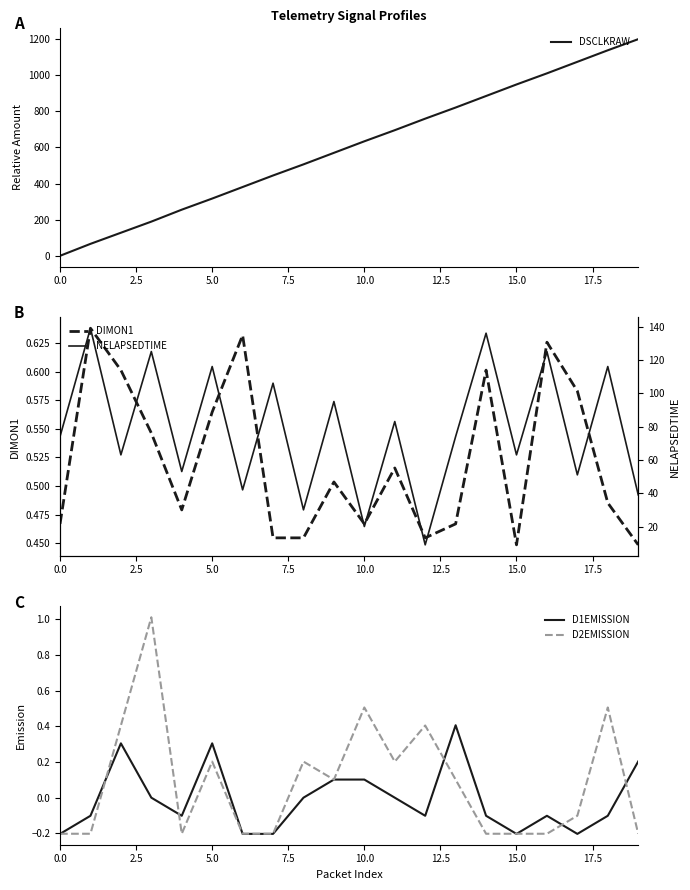

What is the highest value of the DSCLKRAW series?

1200.0